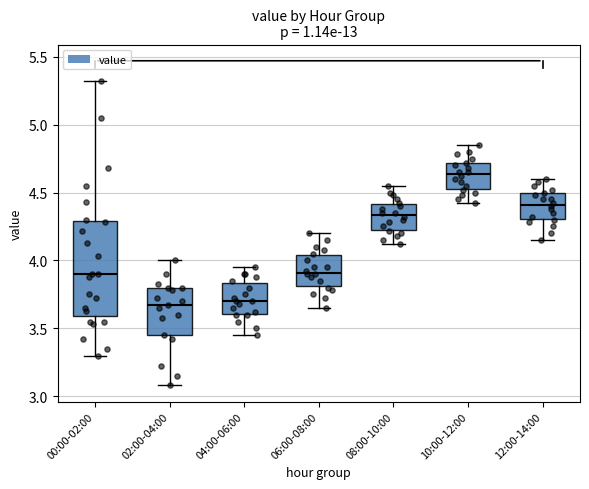

Reading left to right, transcribe this box plot: for each box, give where its median line is, the range the box spans, and where its two whiskers end, as read against the y-axis. The values are not printed on the chart, so give them approximately, as read against the axis.

00:00-02:00: median 3.90, box 3.60 to 4.30, whiskers 3.30 to 5.30
02:00-04:00: median 3.65, box 3.45 to 3.80, whiskers 3.10 to 4.00
04:00-06:00: median 3.70, box 3.60 to 3.85, whiskers 3.45 to 3.95
06:00-08:00: median 3.90, box 3.80 to 4.05, whiskers 3.65 to 4.20
08:00-10:00: median 4.35, box 4.25 to 4.40, whiskers 4.10 to 4.55
10:00-12:00: median 4.65, box 4.55 to 4.70, whiskers 4.40 to 4.85
12:00-14:00: median 4.40, box 4.30 to 4.50, whiskers 4.15 to 4.60